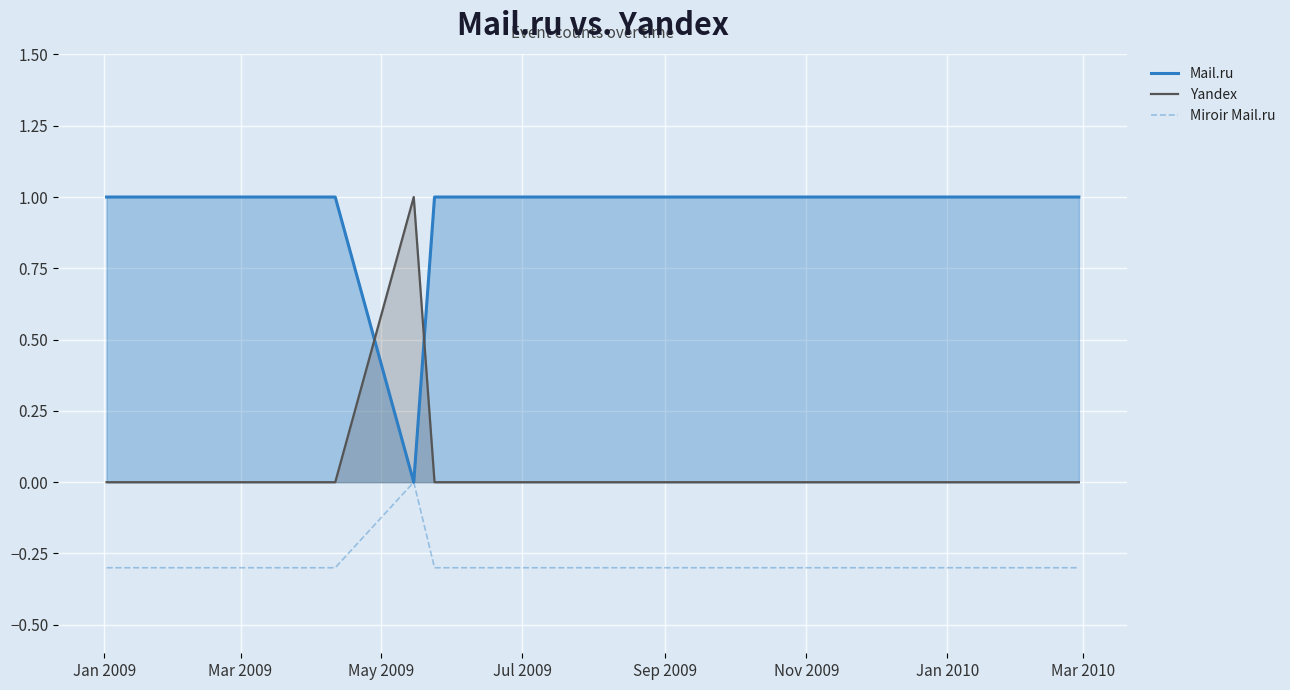

Rank the series by their average value, from lowest to highest.

Miroir Mail.ru, Yandex, Mail.ru